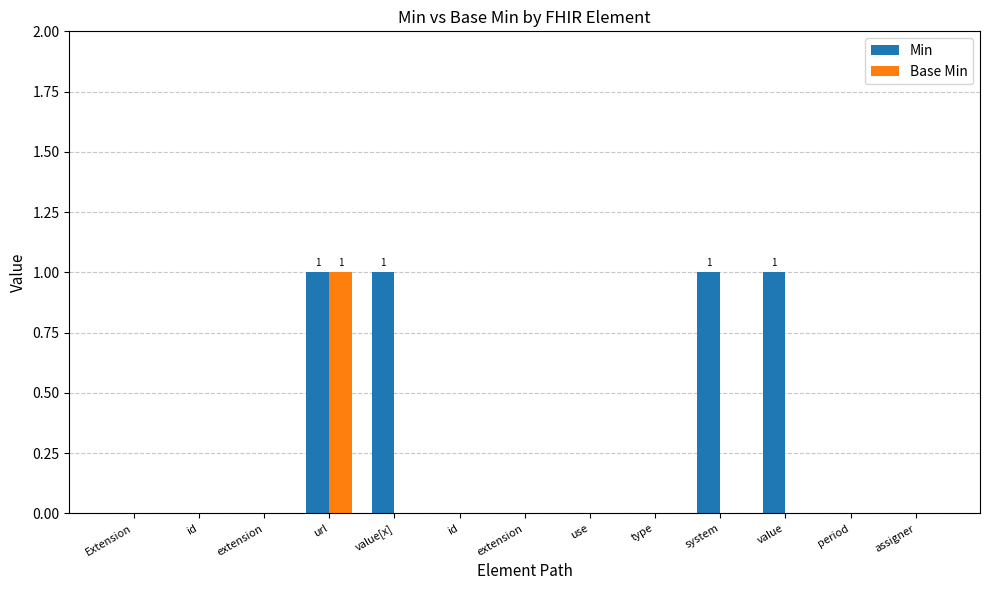

Is it true that Min equals 1 at value[x]?

True